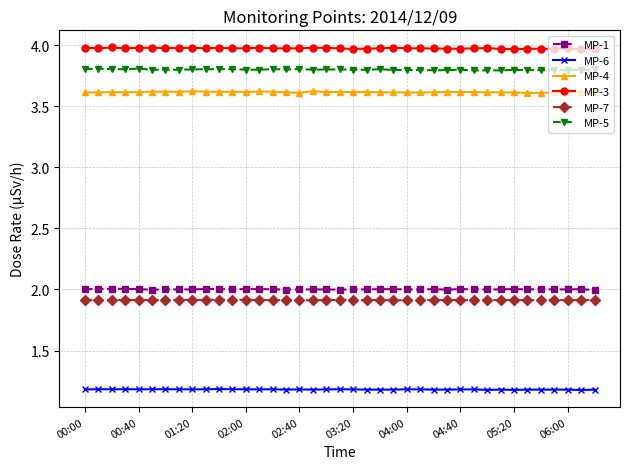

True or false: MP-1 and MP-7 intersect in this chart.

False